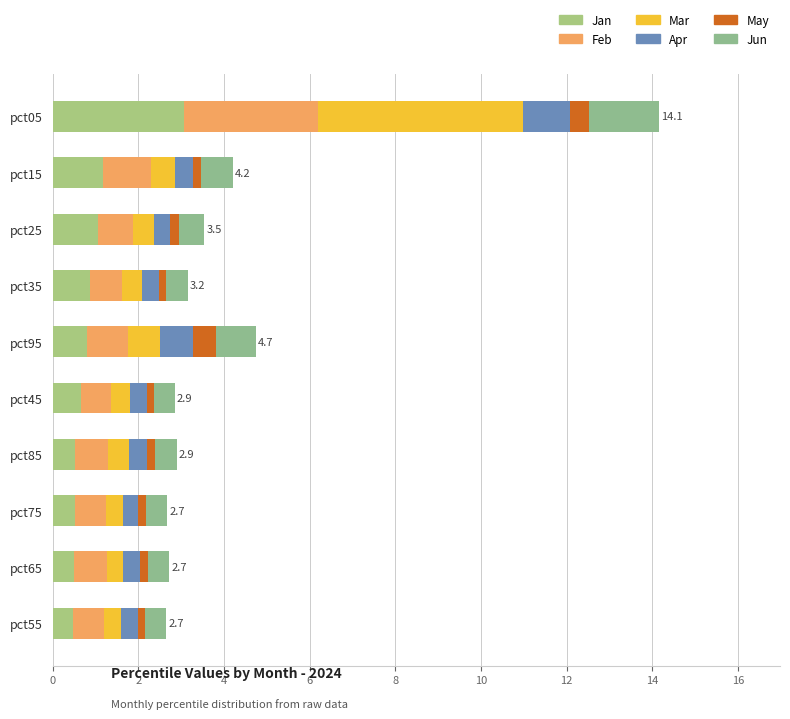

What is the sum of all Apr values?

5.0